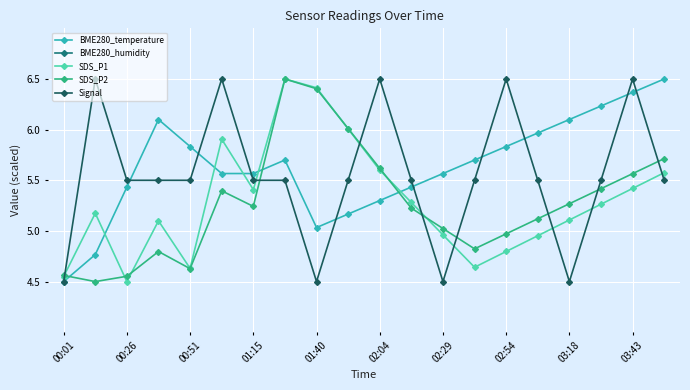

What is the sum of the BME280_temperature values at 15 and 00:01?

10.5